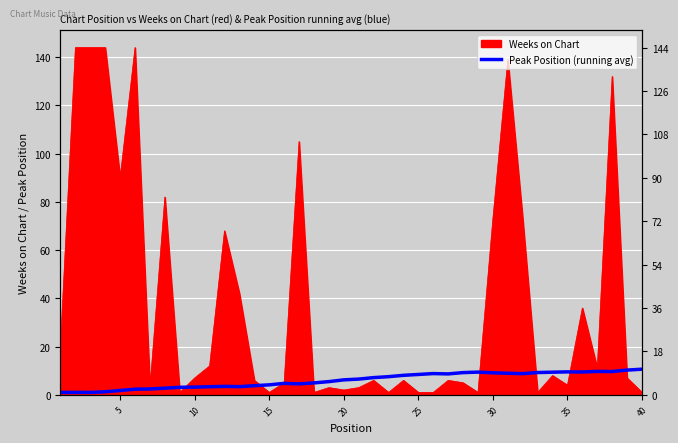

How many lines are shown in the chart?

1